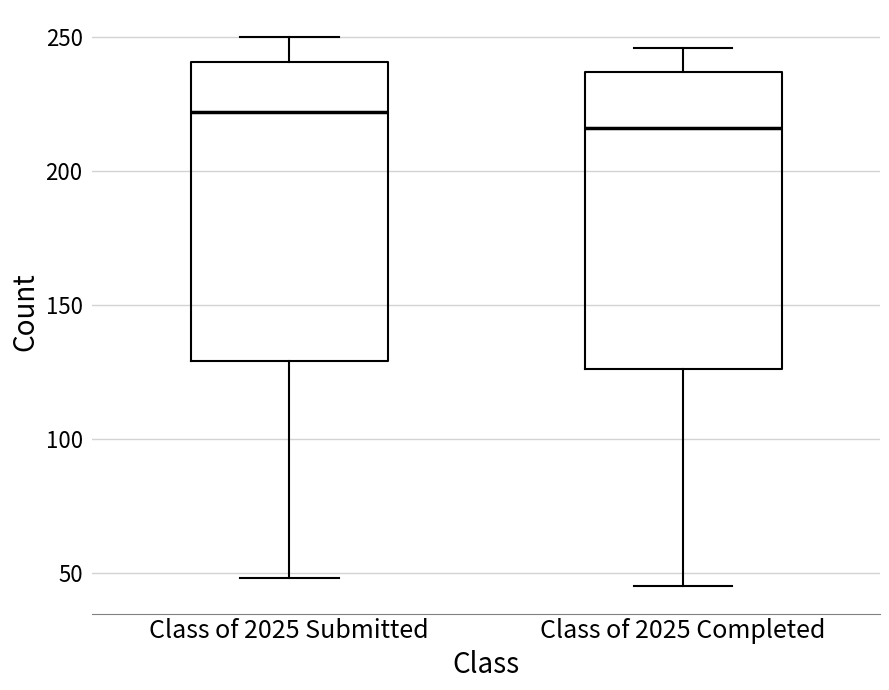

Reading left to right, transcribe this box plot: for each box, give where its median line is, the range the box spans, and where its two whiskers end, as read against the y-axis. The values are not printed on the chart, so give them approximately, as read against the axis.

Class of 2025 Submitted: median 220, box 130 to 240, whiskers 50 to 250
Class of 2025 Completed: median 215, box 125 to 235, whiskers 45 to 245